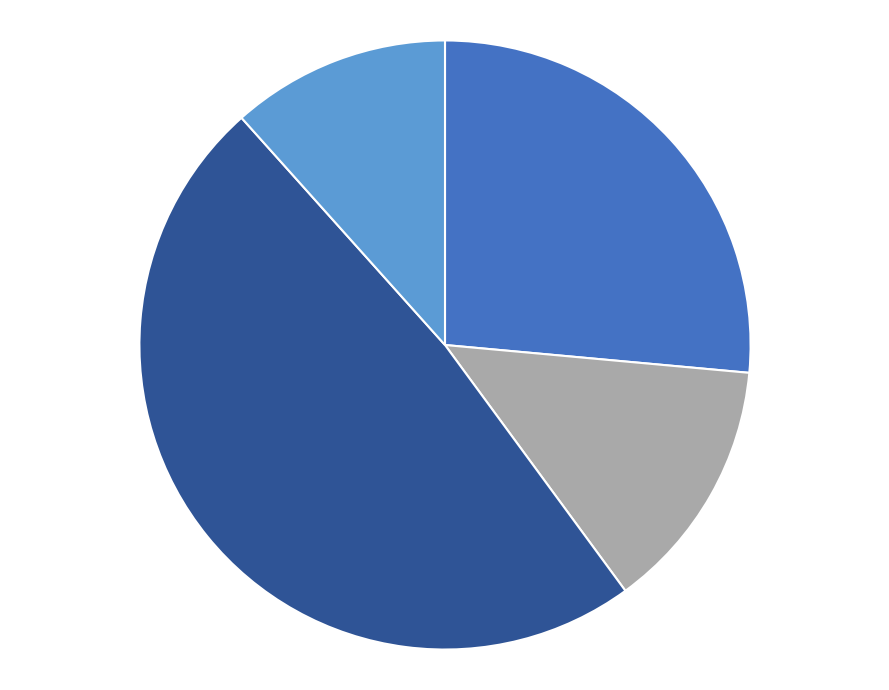

Is there a majority slice in this chart?

No